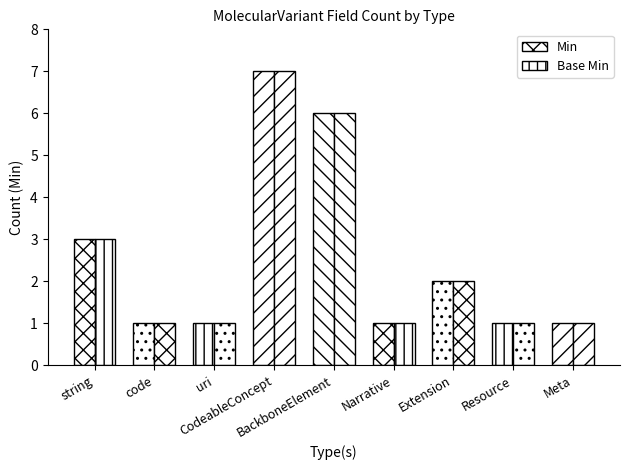

Reading left to right, what are all the values shown in this chart?

Min: string=3	code=1	uri=1	CodeableConcept=7	BackboneElement=6	Narrative=1	Extension=2	Resource=1	Meta=1
Base Min: string=3	code=1	uri=1	CodeableConcept=7	BackboneElement=6	Narrative=1	Extension=2	Resource=1	Meta=1